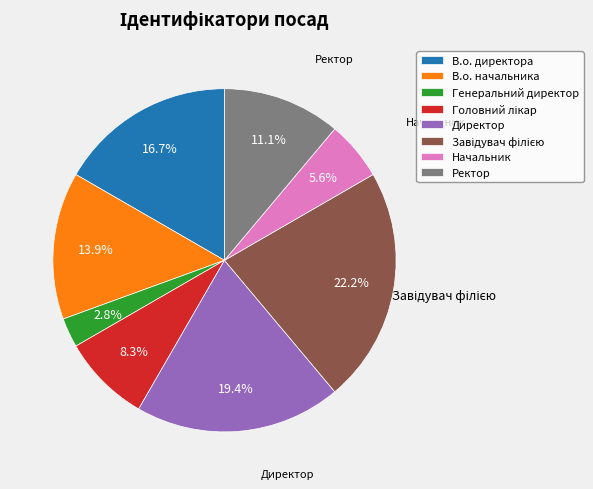

Is there a majority slice in this chart?

No